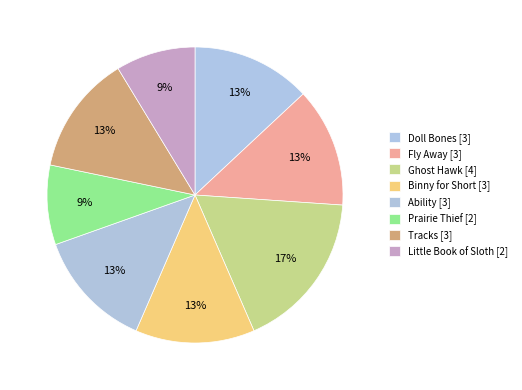

How many segments does this pie chart have?

8